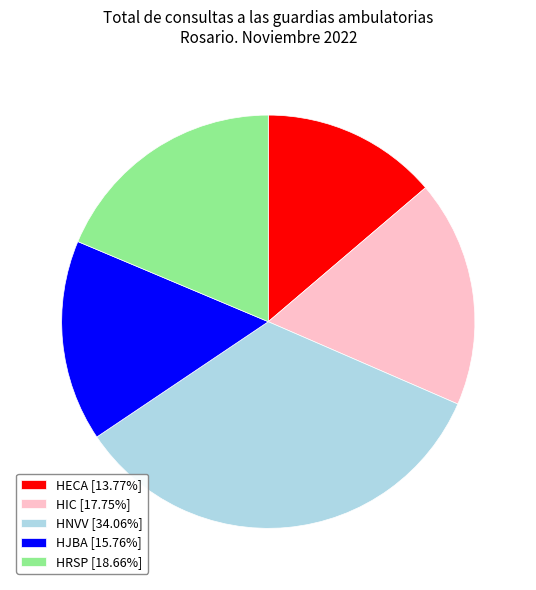

How many segments does this pie chart have?

5